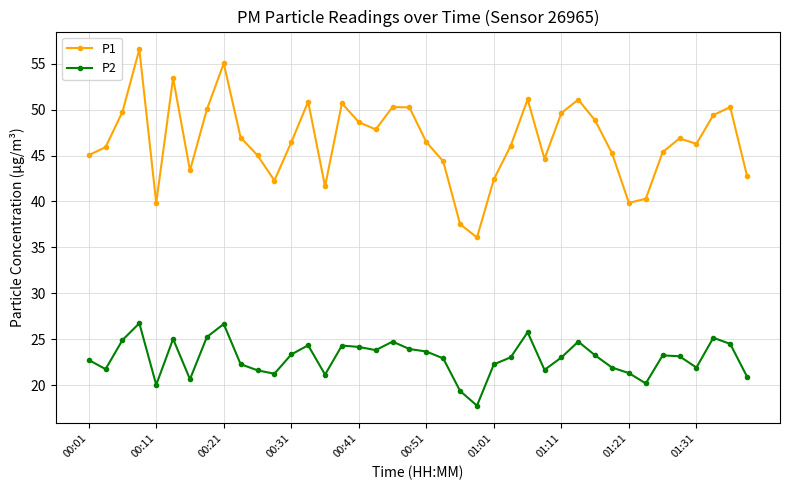

True or false: P2 and P1 intersect in this chart.

False